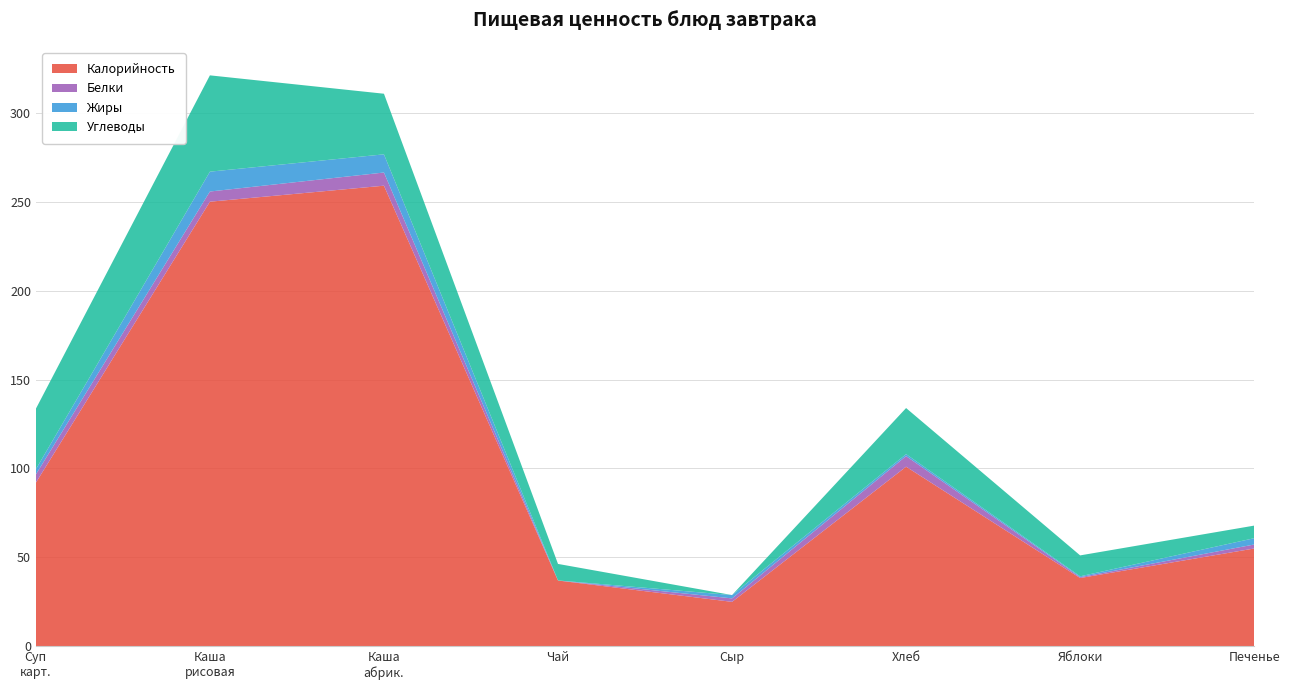

Reading left to right, extract all data points from this chart.

Калорийность: Суп картофельный с макаронами=92.0	Каша вязкая из риса (со сгущ. молоком)=250.0	Каша вязкая (абрикосовая)=259.0	Чай с сахаром=37.0	Сыр (порциями)=25.0	Хлеб=101.0	Плоды или ягоды свежие (яблоки)=38.4	Печенье сахарное=55.0
Белки: Суп картофельный с макаронами=4.6	Каша вязкая из риса (со сгущ. молоком)=5.7	Каша вязкая (абрикосовая)=7.4	Чай с сахаром=0.0	Сыр (порциями)=1.9	Хлеб=6.0	Плоды или ягоды свежие (яблоки)=0.5	Печенье сахарное=2.2
Жиры: Суп картофельный с макаронами=2.9	Каша вязкая из риса (со сгущ. молоком)=11.2	Каша вязкая (абрикосовая)=10.2	Чай с сахаром=0.0	Сыр (порциями)=1.9	Хлеб=1.1	Плоды или ягоды свежие (яблоки)=0.5	Печенье сахарное=3.5
Углеводы: Суп картофельный с макаронами=34.0	Каша вязкая из риса (со сгущ. молоком)=54.2	Каша вязкая (абрикосовая)=34.1	Чай с сахаром=9.3	Сыр (порциями)=0.0	Хлеб=25.9	Плоды или ягоды свежие (яблоки)=11.8	Печенье сахарное=7.1